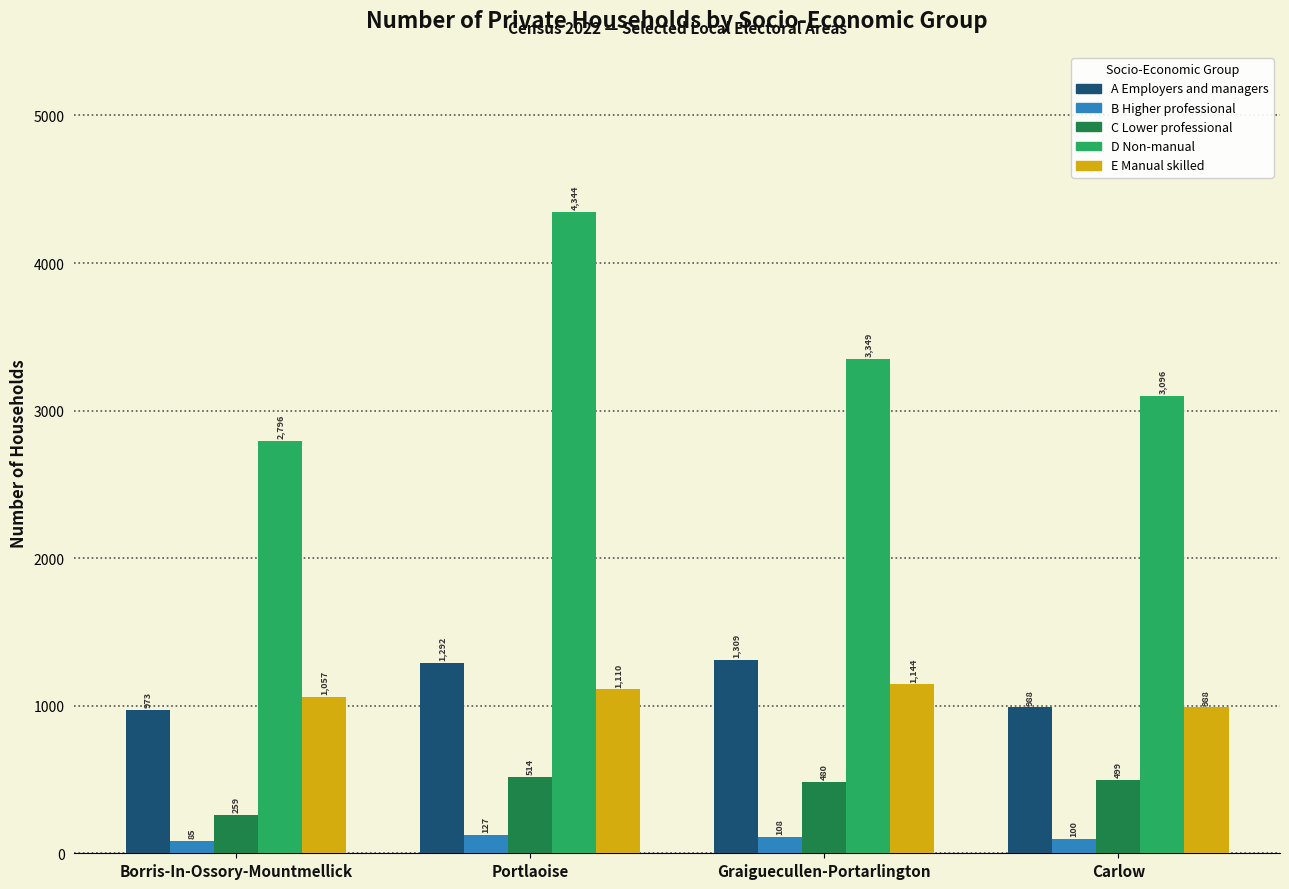

At which category is the sum across all series the highest?

Portlaoise